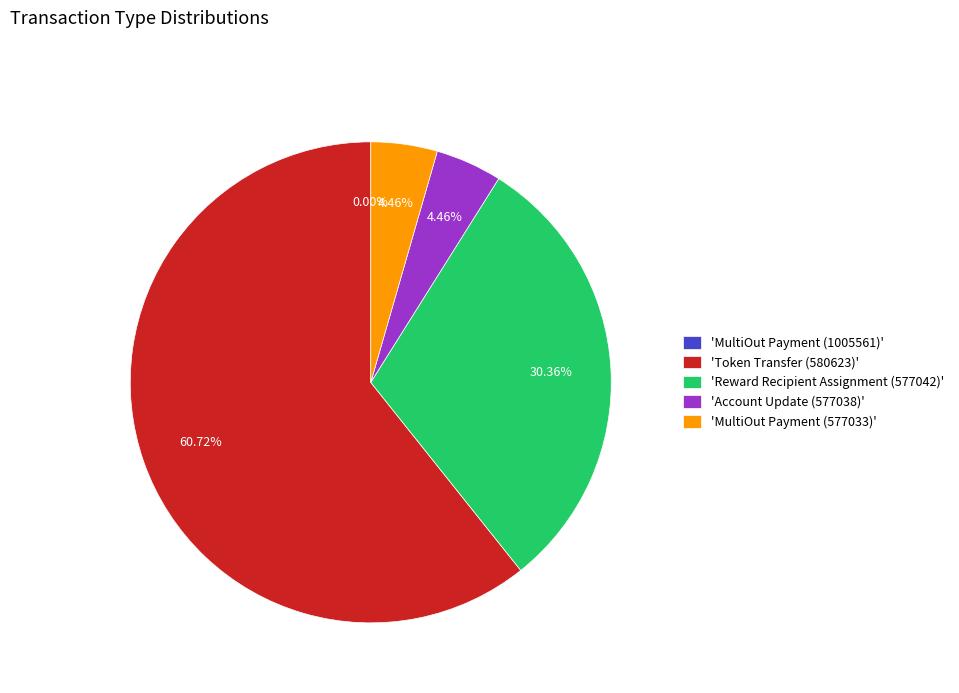

Combined, do 'Account Update (577038)' and 'Token Transfer (580623)' account for over 50%?

Yes